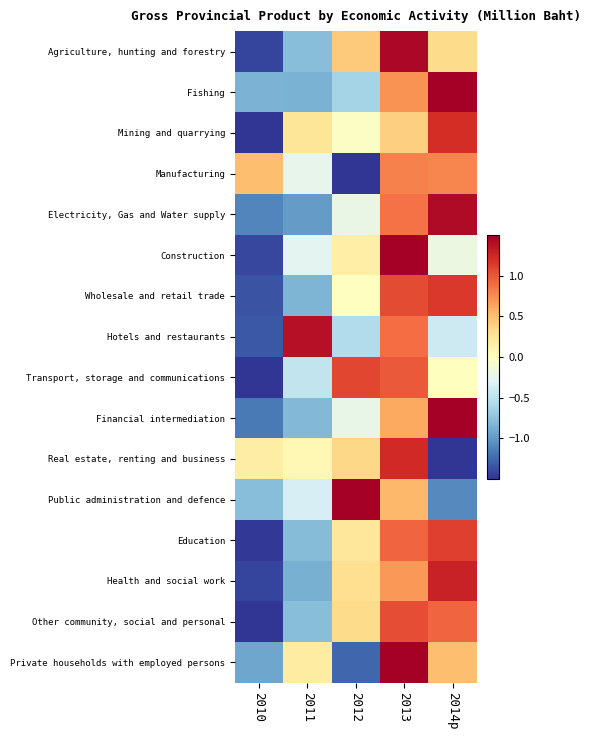

What is the maximum value shown in the chart?

1.7